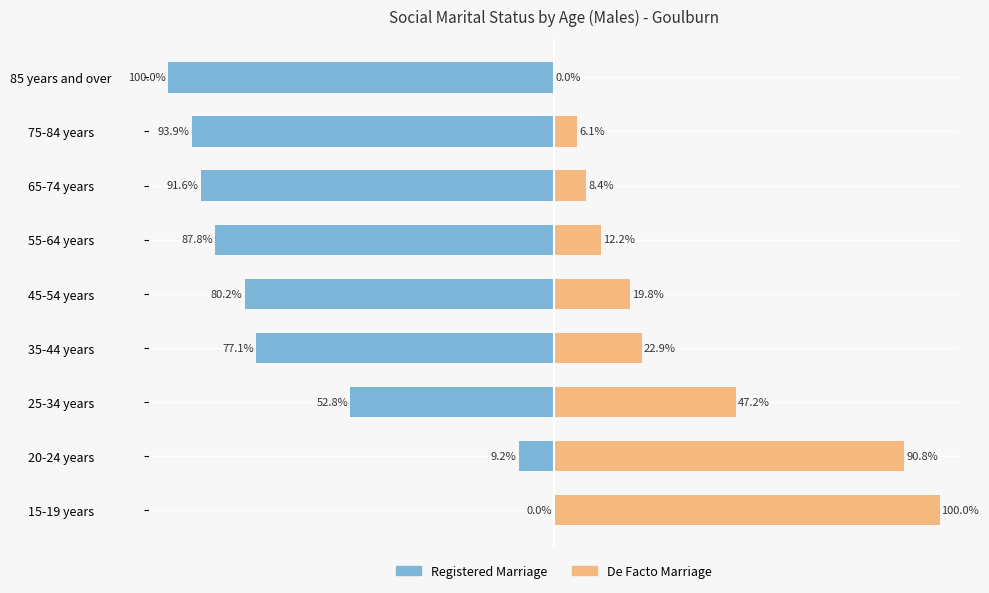

How many bars are there in each group?

2